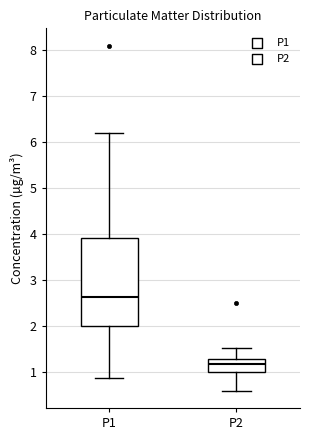

Where does the lower whisker of the box for P2 end on the y-axis? The values are not printed on the chart, so give them approximately, as read against the axis.

0.6